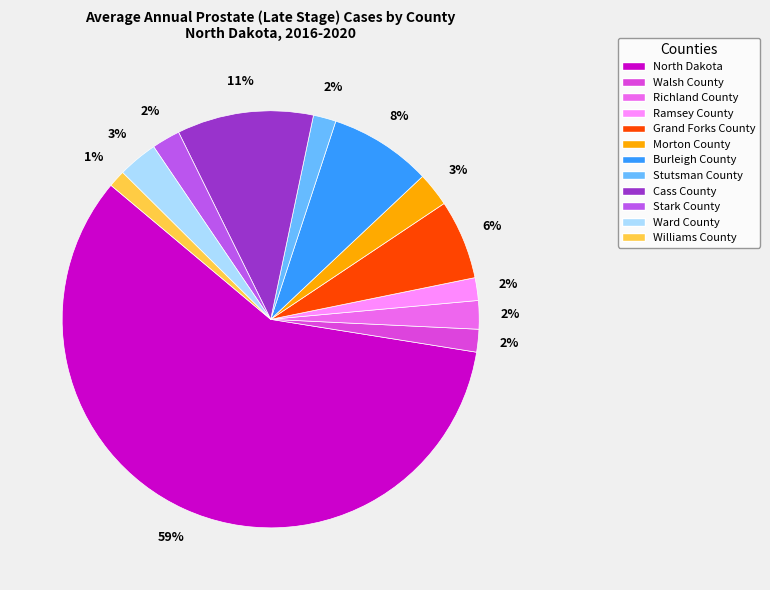

To the nearest percent, what is the combined percentage of Burleigh County and Grand Forks County?

14%